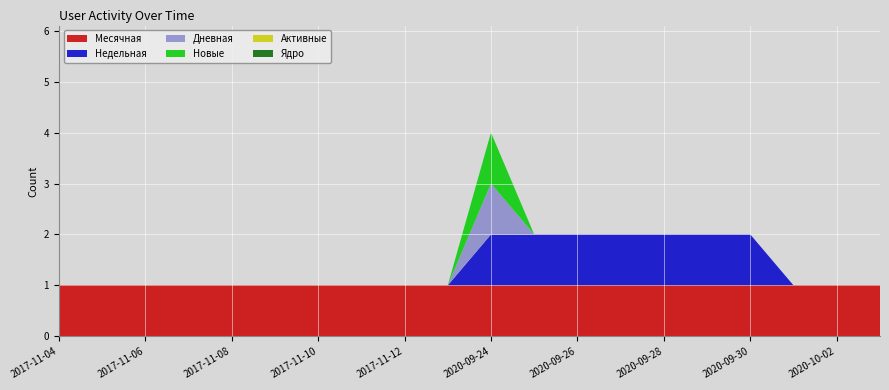

Reading left to right, extract all data points from this chart.

Месячная: 1	1	1	1	1	1	1	1	1	1	1	1	1	1	1	1	1	1	1	1
Недельная: 0	0	0	0	0	0	0	0	0	0	1	1	1	1	1	1	1	0	0	0
Дневная: 0	0	0	0	0	0	0	0	0	0	1	0	0	0	0	0	0	0	0	0
Новые: 0	0	0	0	0	0	0	0	0	0	1	0	0	0	0	0	0	0	0	0
Активные: 0	0	0	0	0	0	0	0	0	0	0	0	0	0	0	0	0	0	0	0
Ядро: 0	0	0	0	0	0	0	0	0	0	0	0	0	0	0	0	0	0	0	0